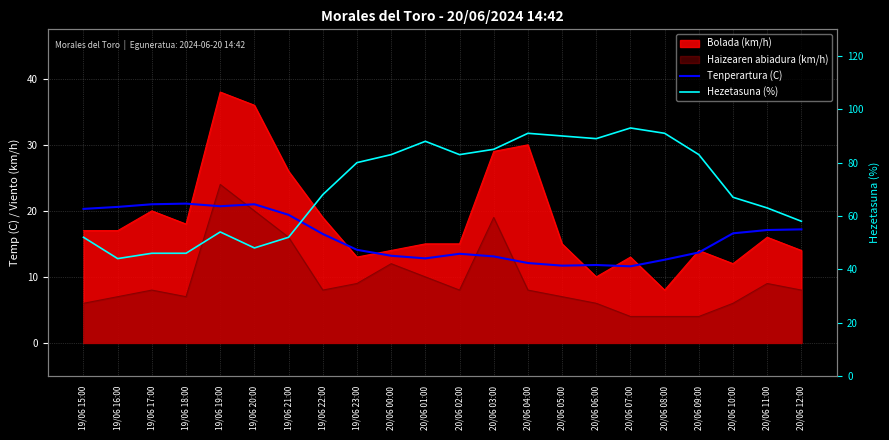

Read the Tenperartura (C) value at 20/06 00:00.

13.2